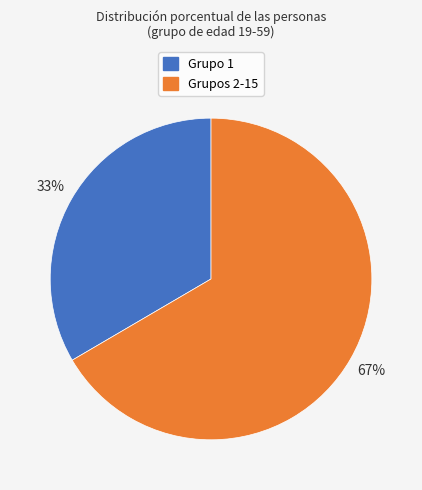

How many slices are in this pie chart?

2